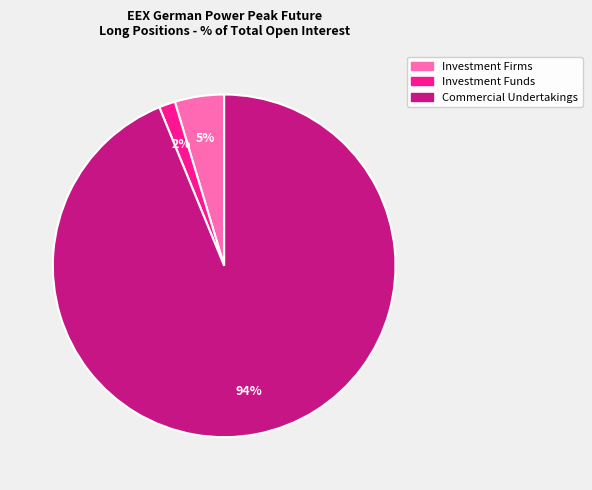

To the nearest percent, what is the average slice percentage?

33%